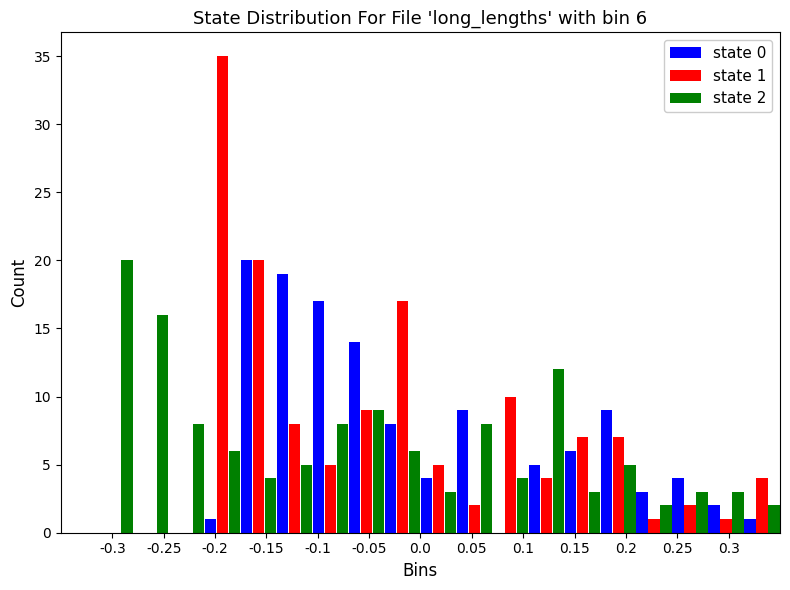

In the state 2 series, which range on the x-axis has the tallest bar?

-0.315 to -0.280